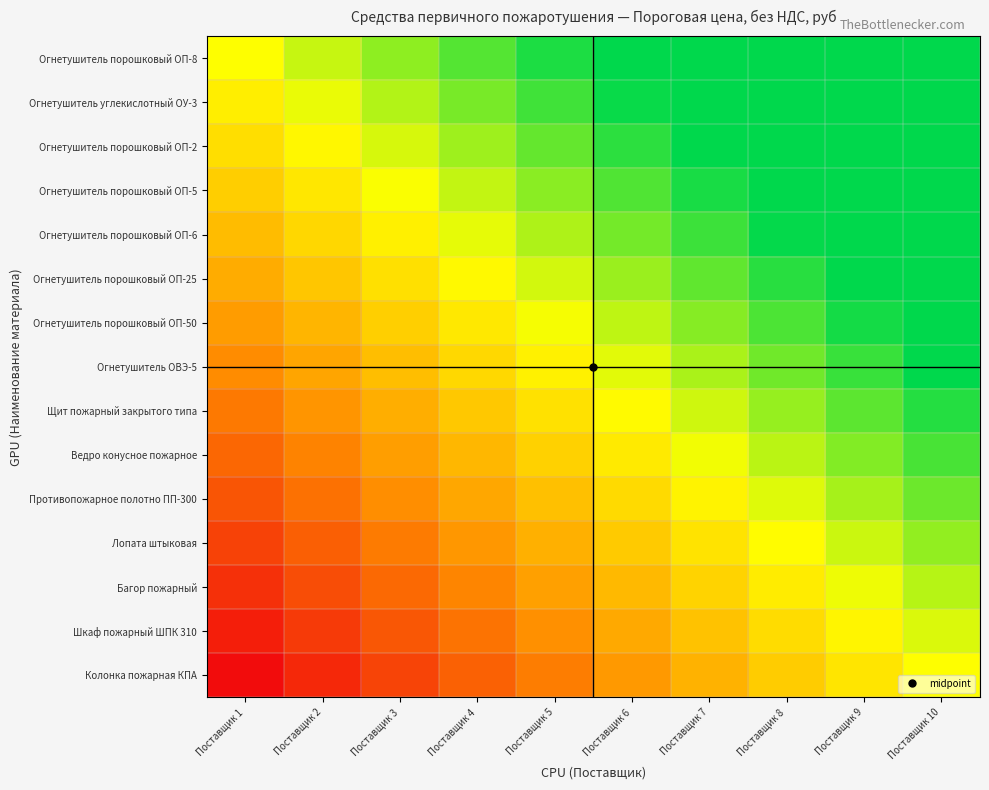

Rank the series at Поставщик 7 from lowest to highest value.

Колонка пожарная КПА, Шкаф пожарный ШПК 310, Багор пожарный, Лопата штыковая, Противопожарное полотно ПП-300, Ведро конусное пожарное, Щит пожарный закрытого типа, Огнетушитель ОВЭ-5, Огнетушитель порошковый ОП-50, Огнетушитель порошковый ОП-25, Огнетушитель порошковый ОП-6, Огнетушитель порошковый ОП-5, Огнетушитель порошковый ОП-2, Огнетушитель углекислотный ОУ-3, Огнетушитель порошковый ОП-8